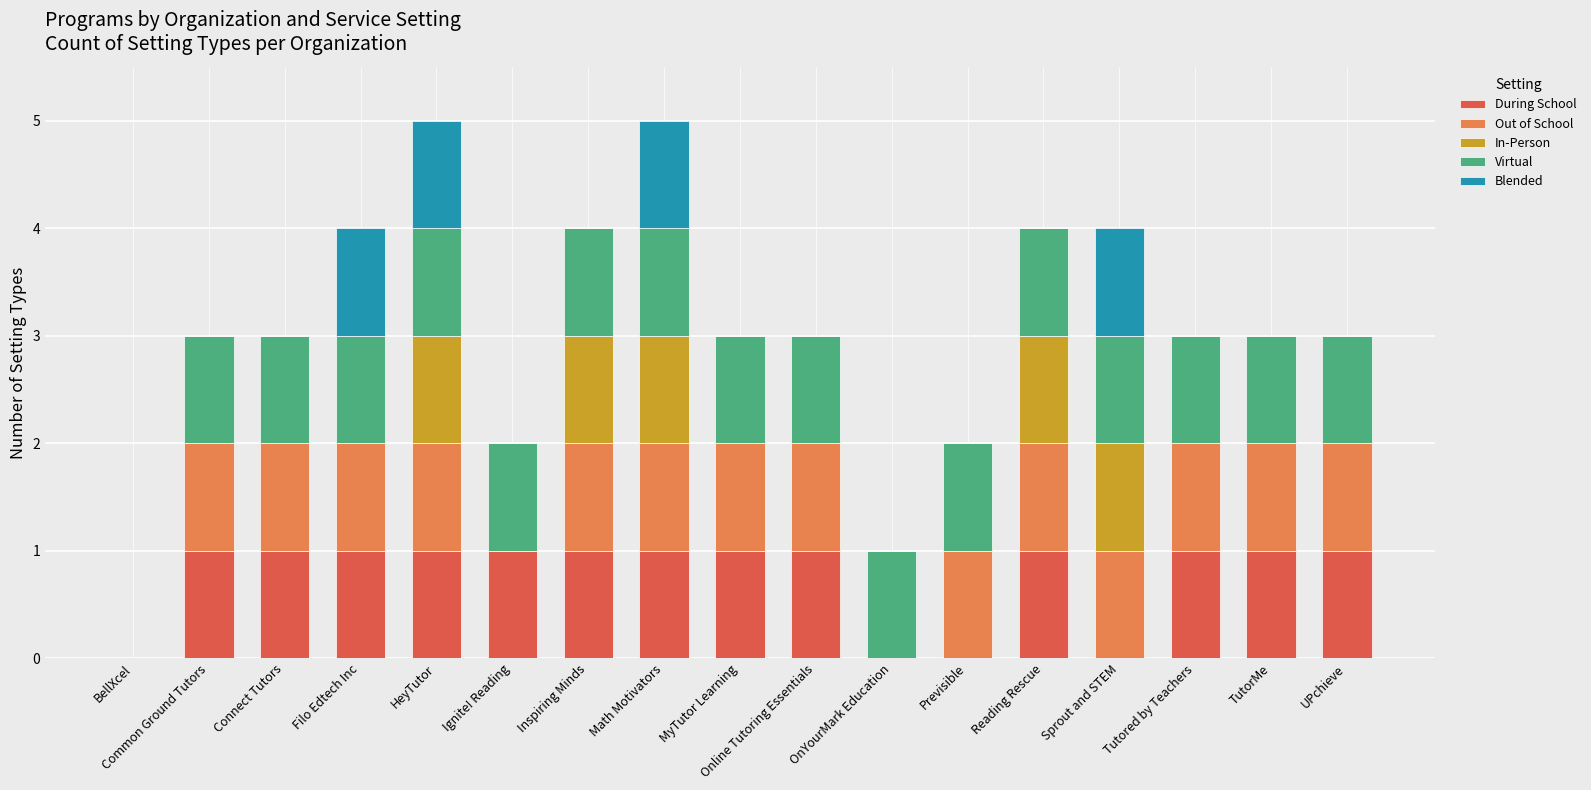

The value of During School at Sprout and STEM is 0. True or false?

True